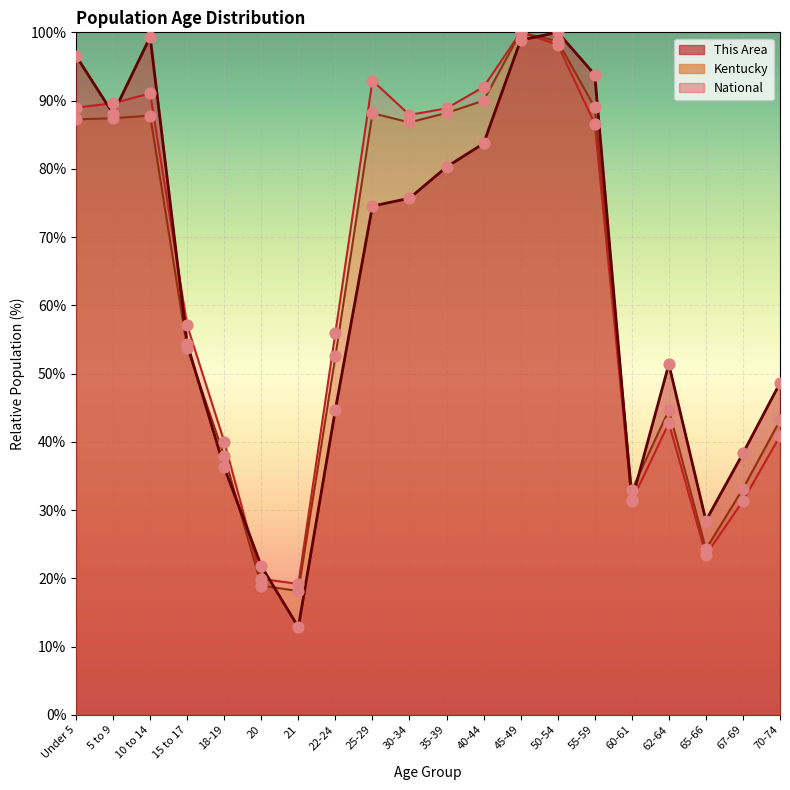

What are all the series names shown in the legend?

This Area, Kentucky, National